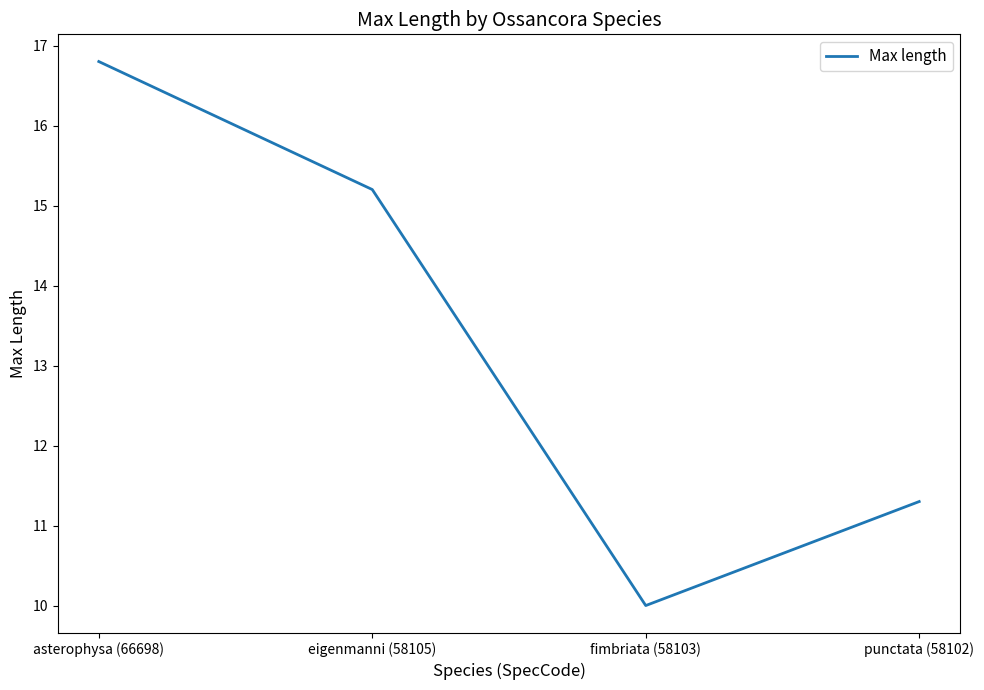

What is the difference between the second highest and minimum values?

5.2